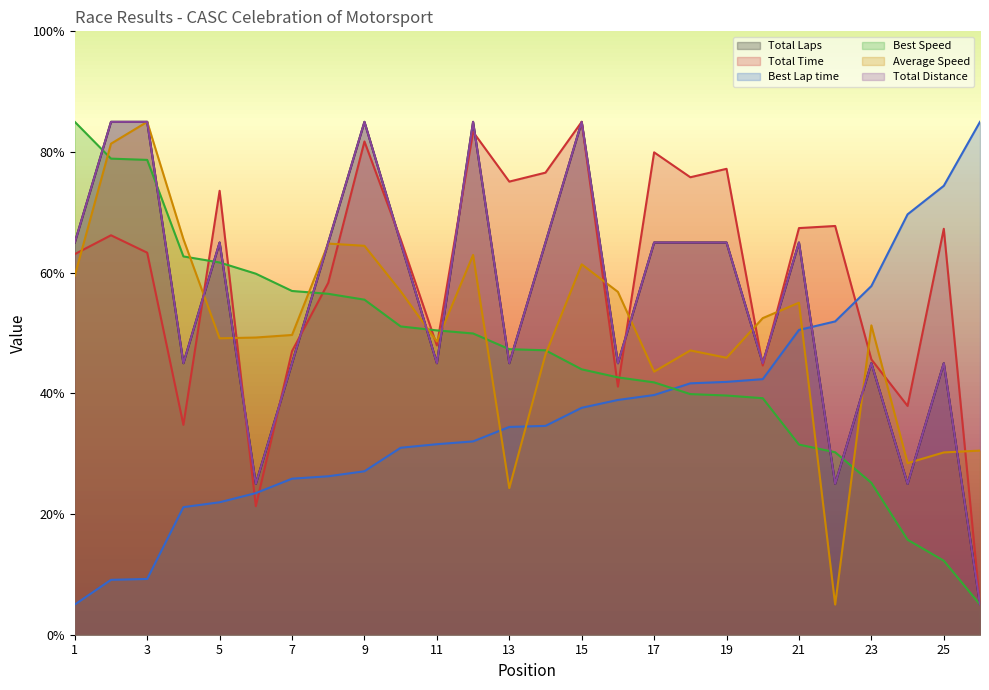

At which label does Best Lap time reach its peak?

26